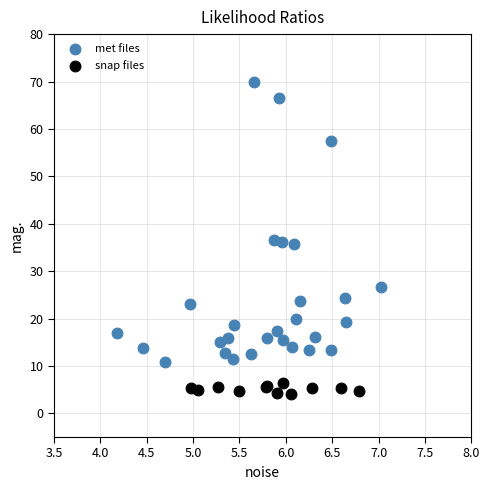

Which series contains the lowest Y value?

snap files